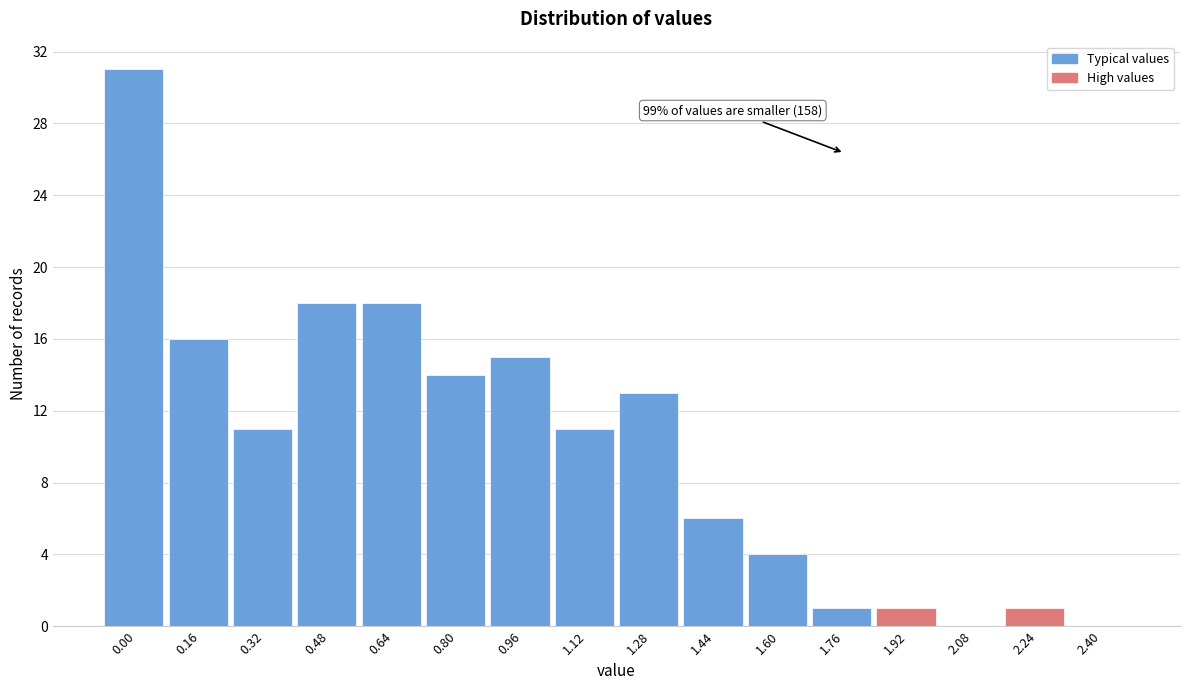

Reading left to right, list all the values displayed in this chart.

0.00=31	0.16=16	0.32=11	0.48=18	0.64=18	0.80=14	0.96=15	1.12=11	1.28=13	1.44=6	1.60=4	1.76=1	1.92=1	2.08=0	2.24=1	2.40=0